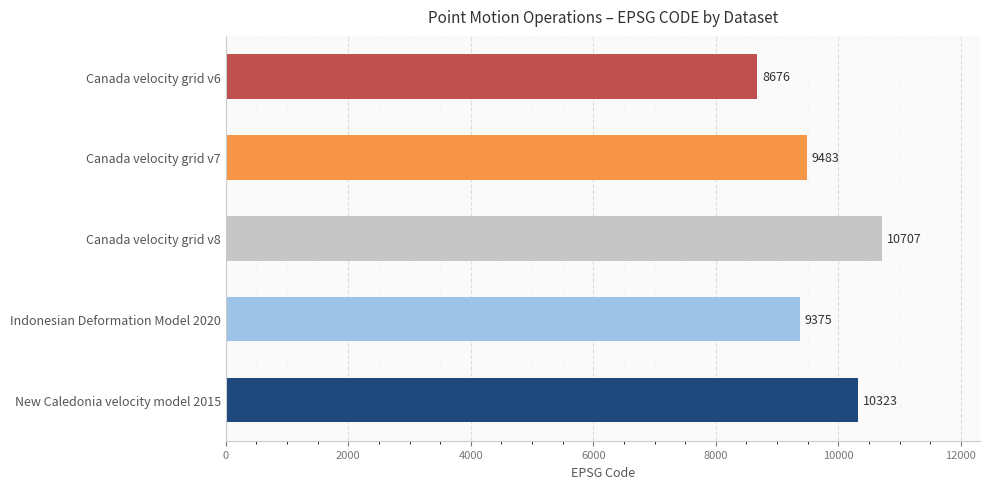

True or false: the data shows 4049 at Canada velocity grid v7.

False